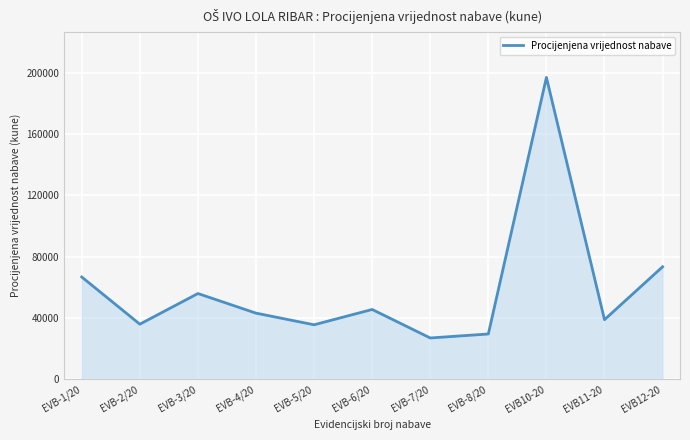

What is the smallest value displayed?

27000.0